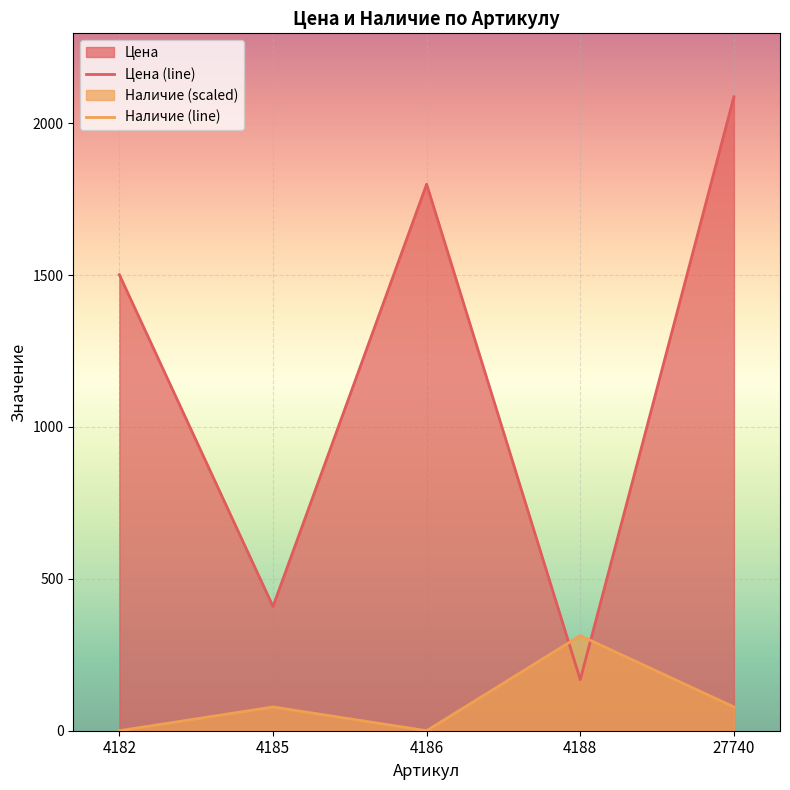

What is the sum of all Наличие (line) values?

469.6